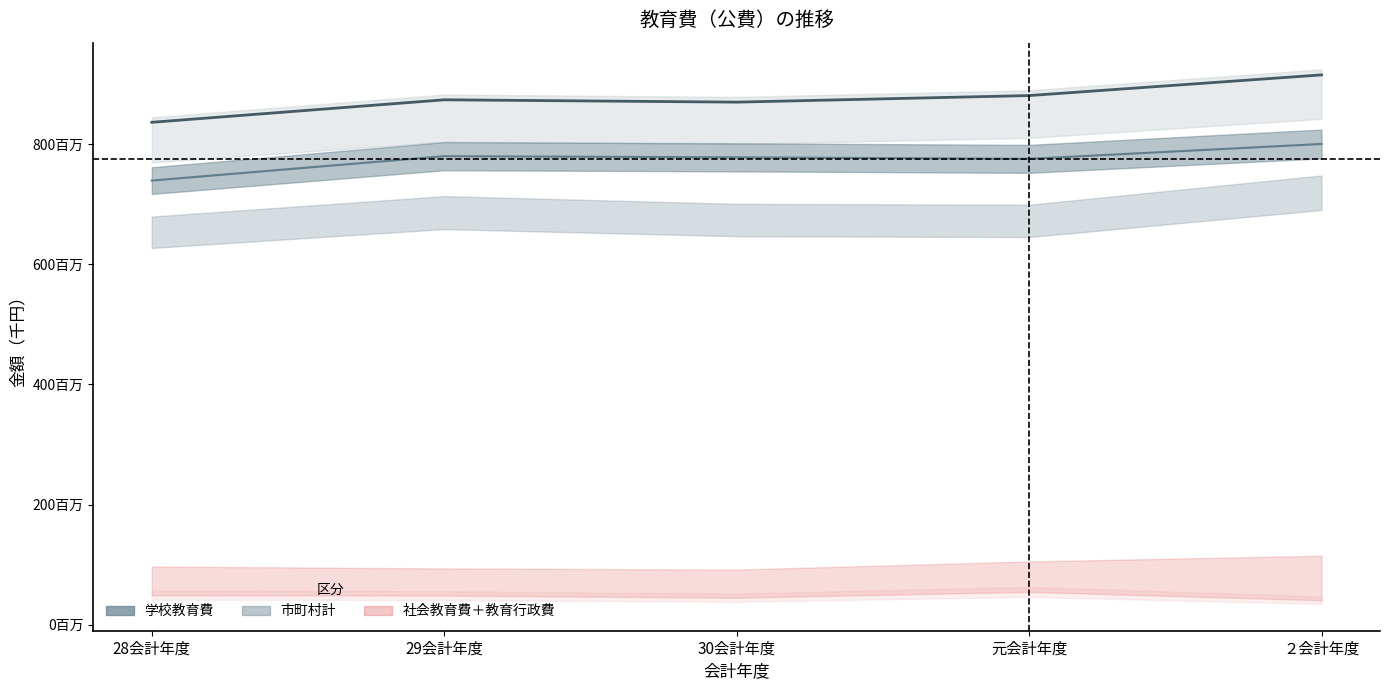

Which category has the highest value in the 学校教育費（線） series?

２会計年度